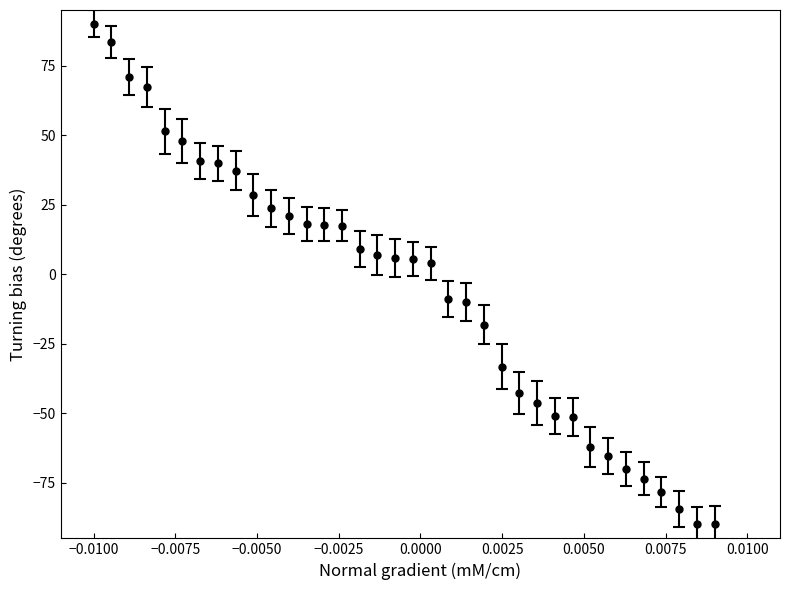

What is the sum of all values?

-189.1